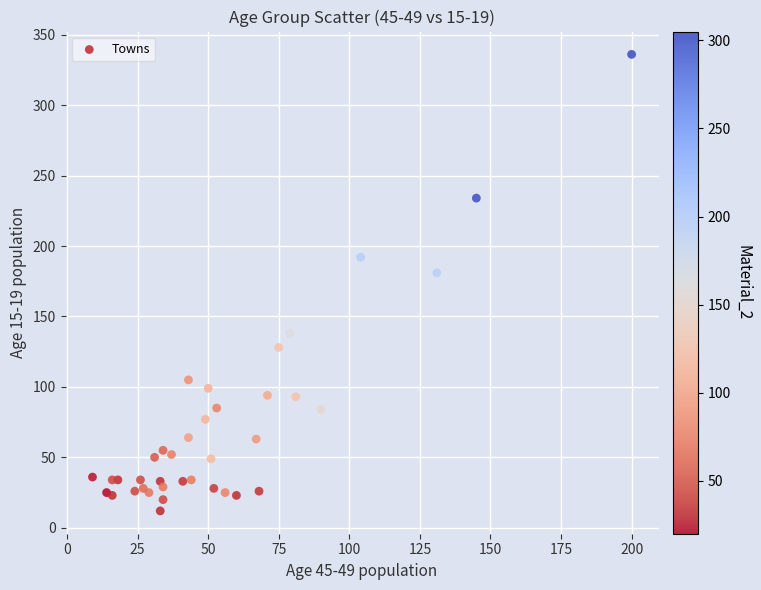

What Y value in the scatter plot is closest to 174?

181